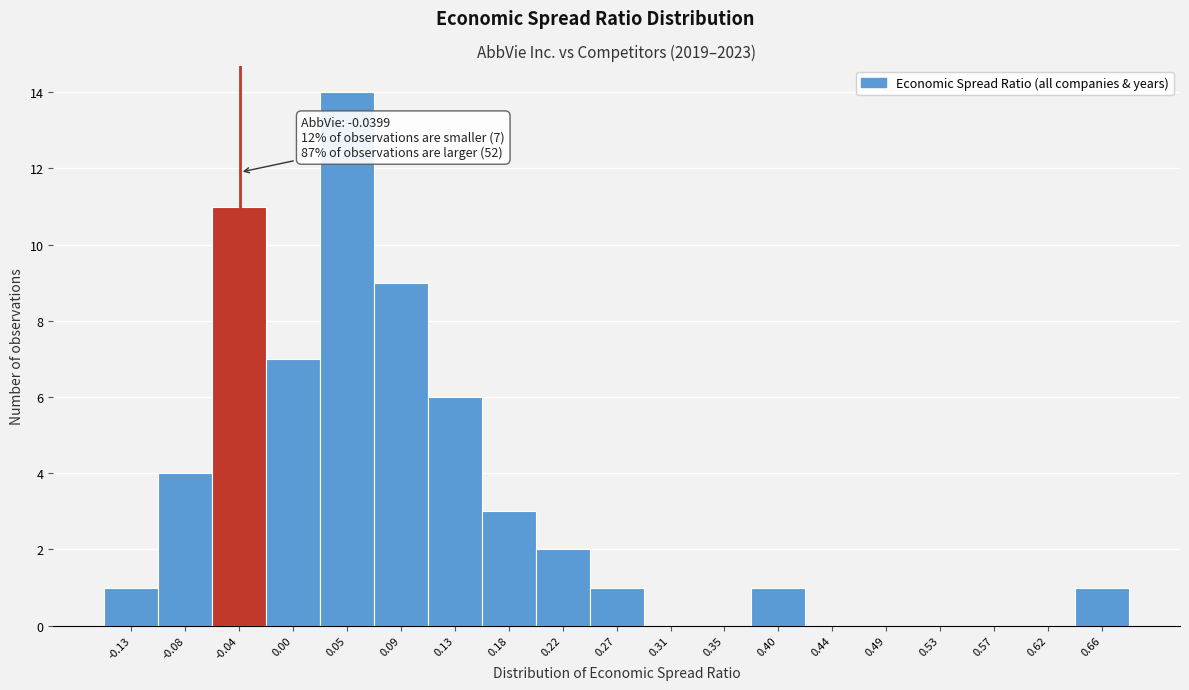

Over which range of the x-axis is the bar tallest?

0.025 to 0.070